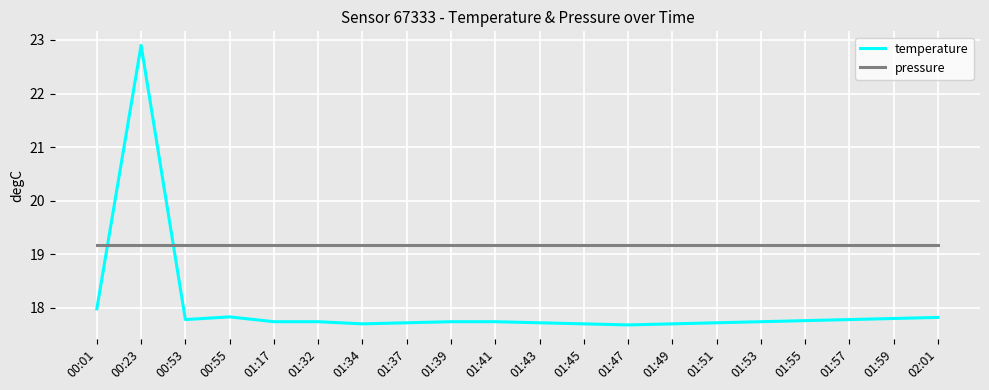

Where do pressure and temperature first cross each other?

00:01 and 00:23